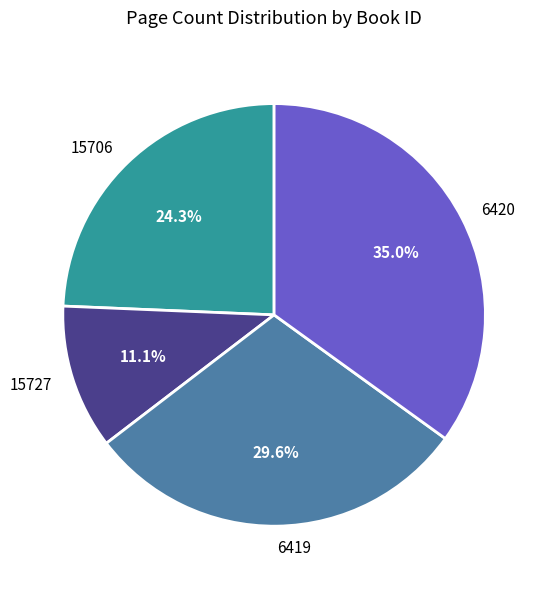

Rank the categories by value from lowest to highest.

15727, 15706, 6419, 6420